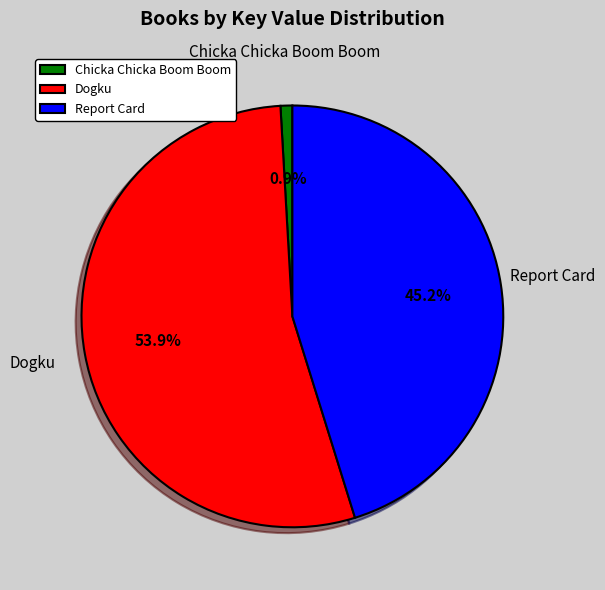

What percentage is the Dogku slice, to the nearest percent?

54%